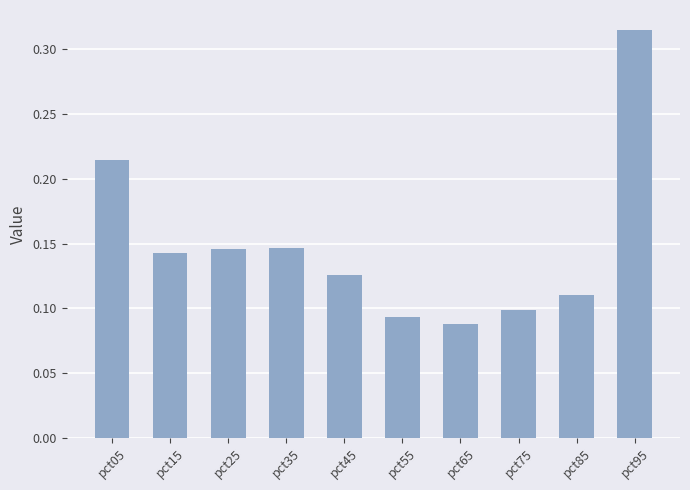

How many values are between 0 and 1?

10